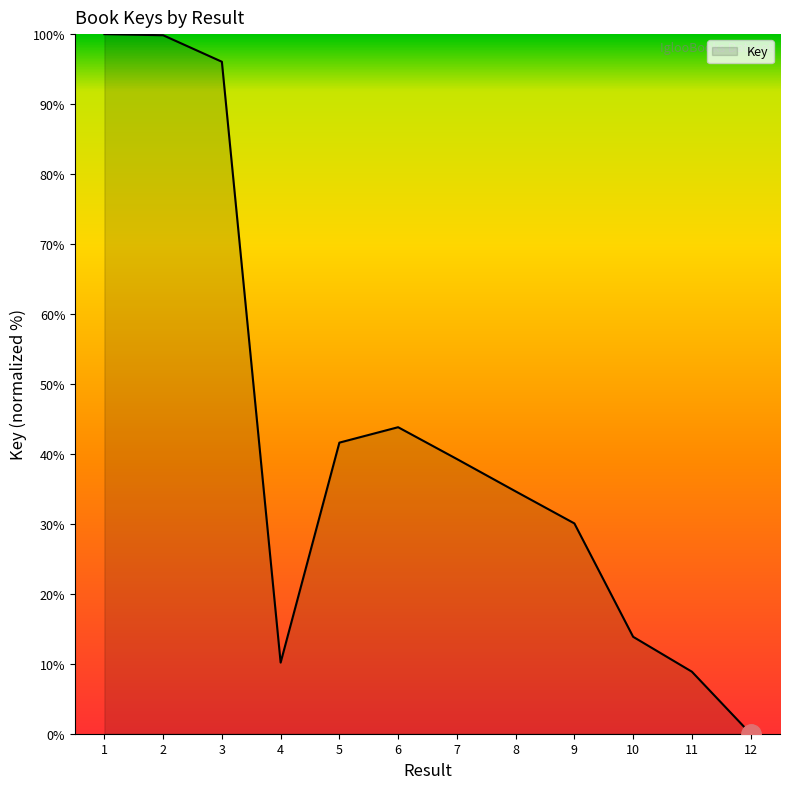

What is the greatest value displayed?

100.0